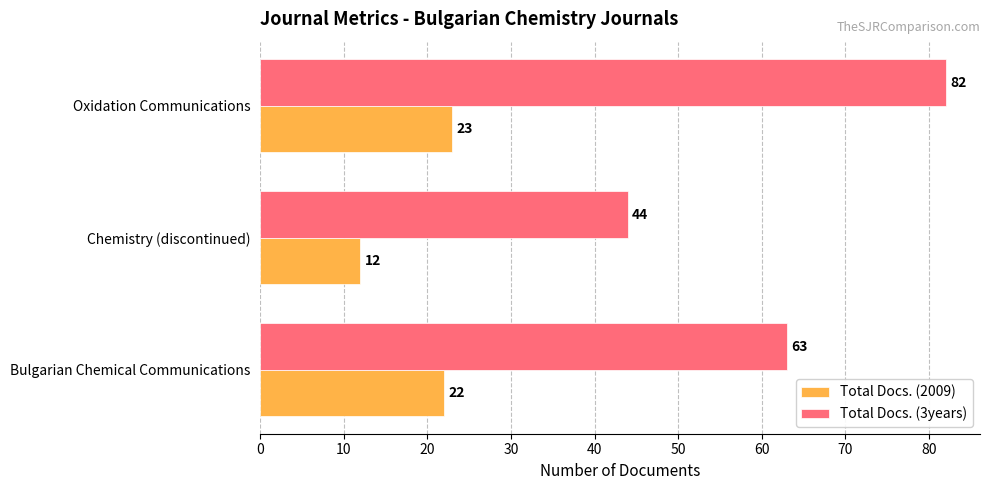

Which category has the highest value across all series?

Oxidation Communications